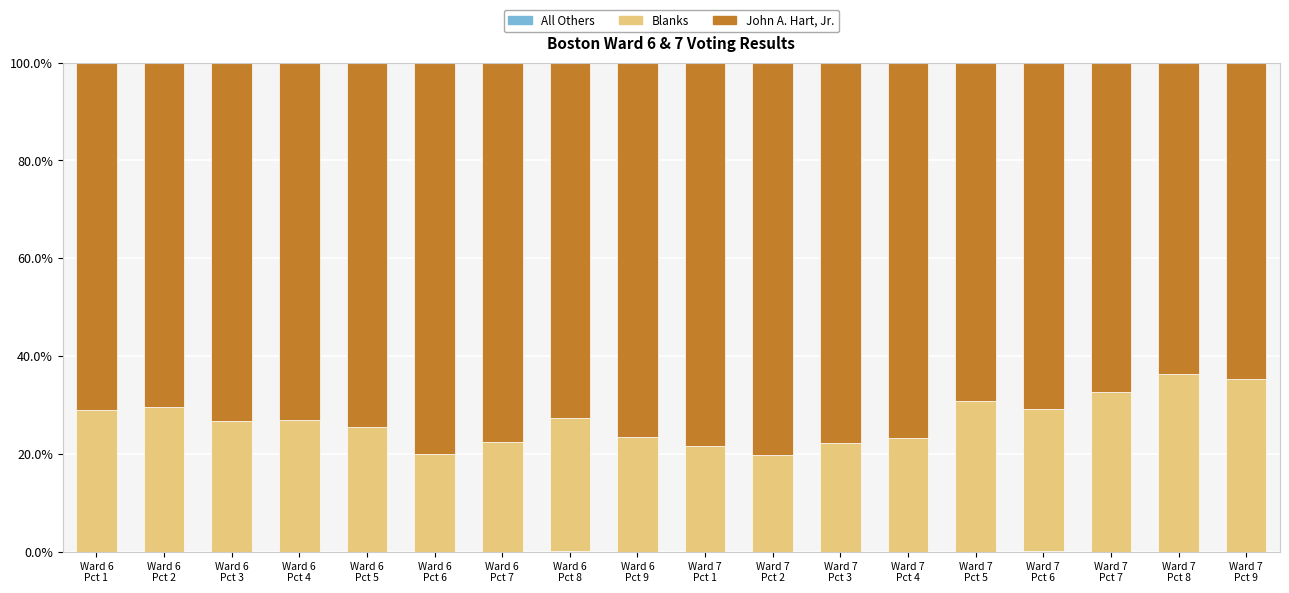

What is the difference between the second highest and minimum values in the All Others series?

0.1